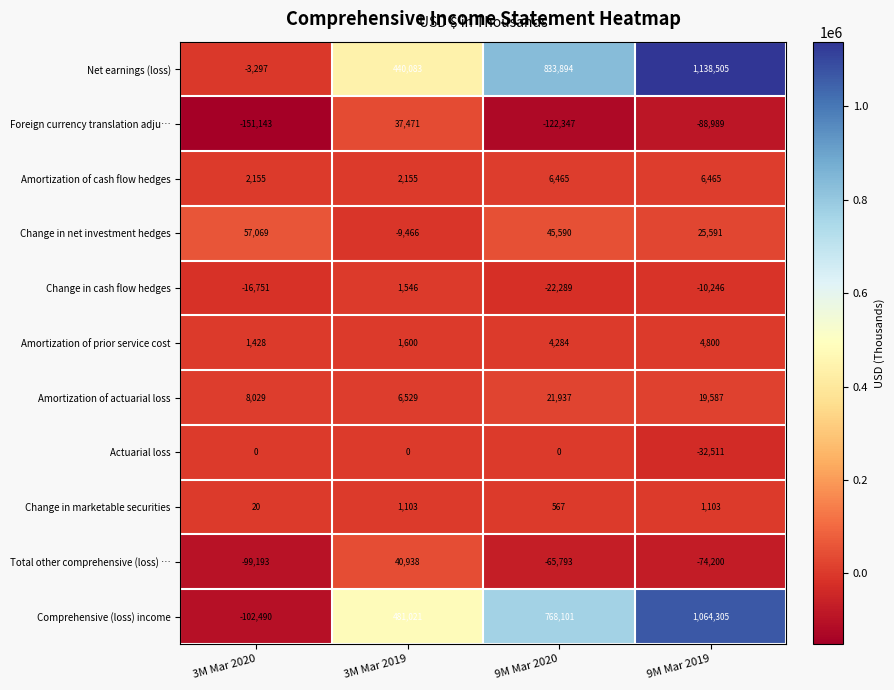

Which category has the lowest value across all series?

3M Mar 2020